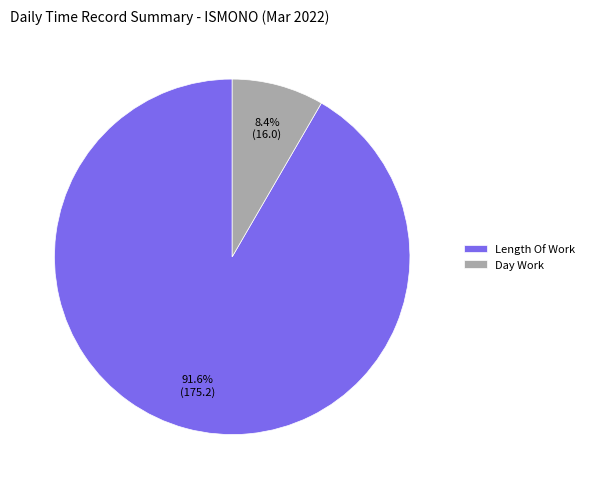

To the nearest percent, what is the average slice percentage?

50%